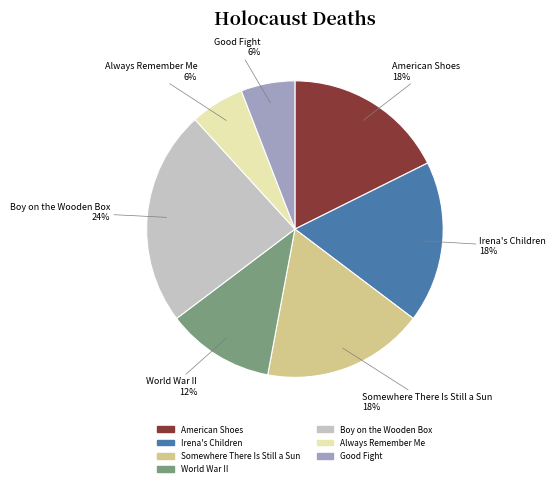

How many slices are in this pie chart?

7